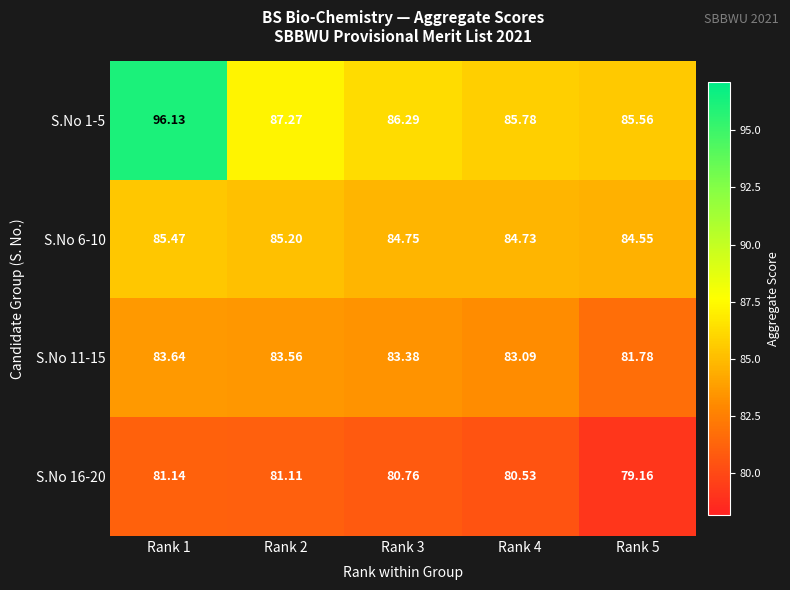

What is the total value across all series at Rank 5?

331.1